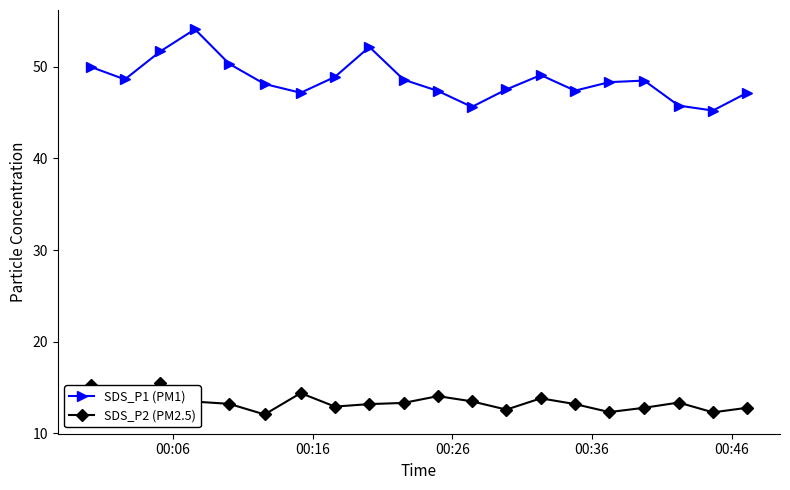

Rank the series by their maximum value, from highest to lowest.

SDS_P1 (PM1), SDS_P2 (PM2.5)